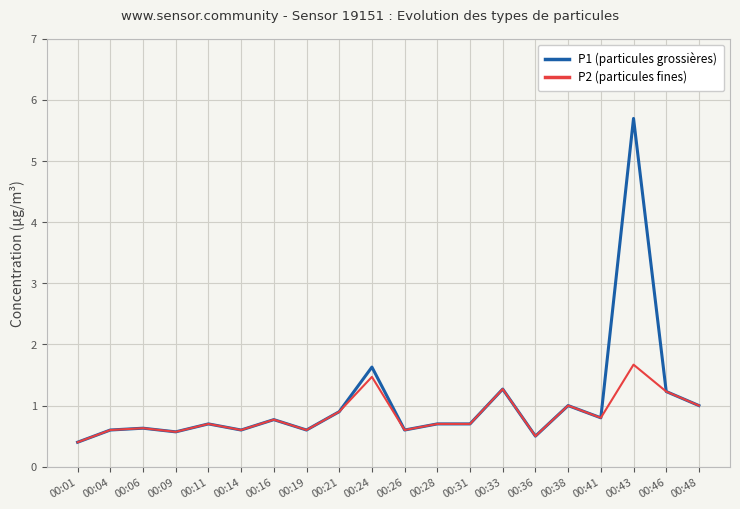

List the series in order of their peak value, lowest first.

P2 (particules fines), P1 (particules grossières)